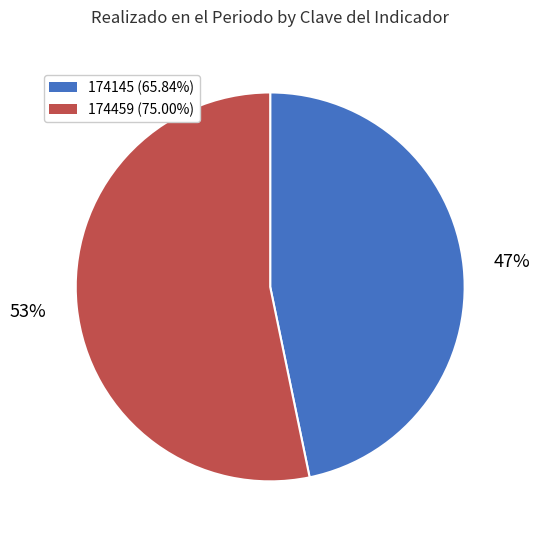

To the nearest percent, what is the combined percentage of 174459 and 174145?

100%